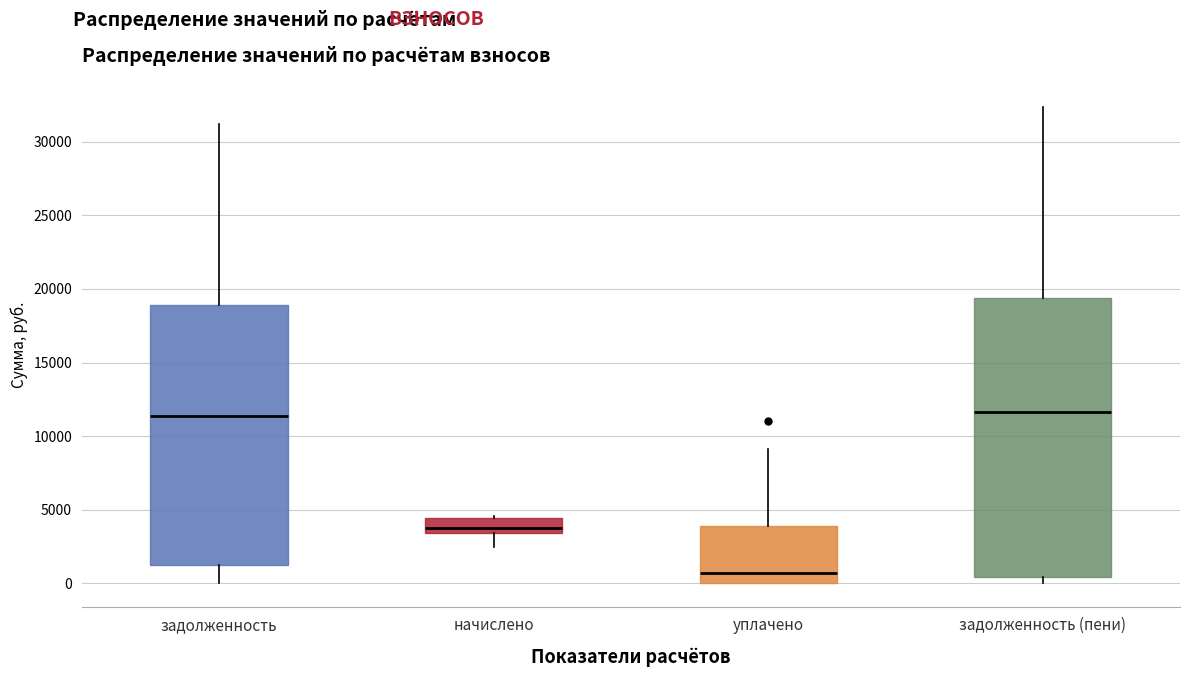

Comparing the boxes themselves (not the whiskers), which one is the tallest?

задолженность (пени)